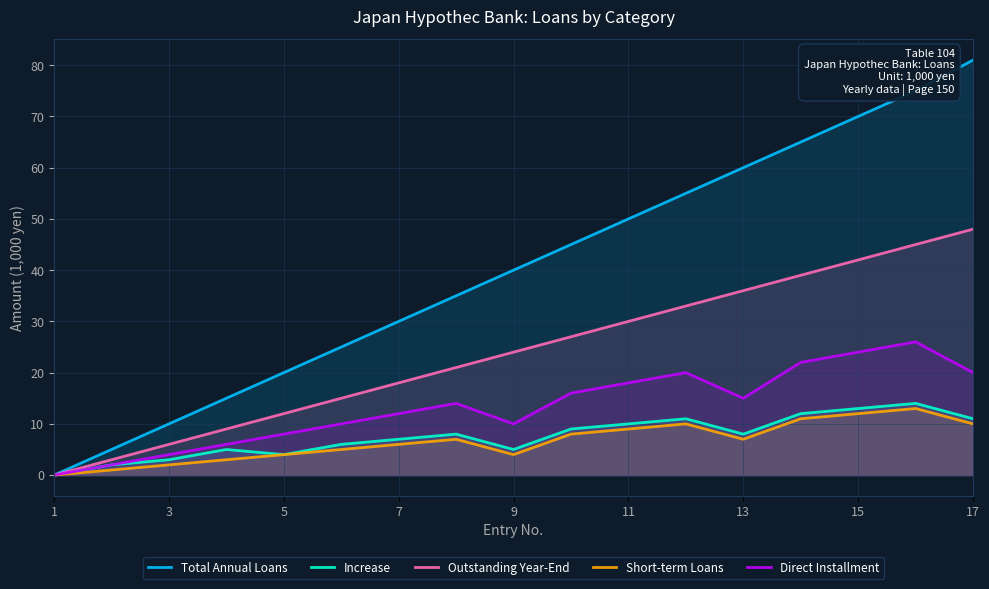

Which category has the lowest value in the Direct Installment series?

1